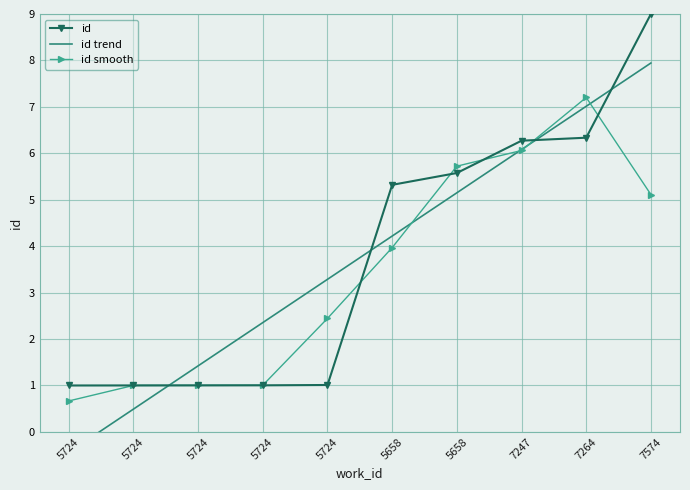

Rank the series by their maximum value, from lowest to highest.

id smooth, id trend, id